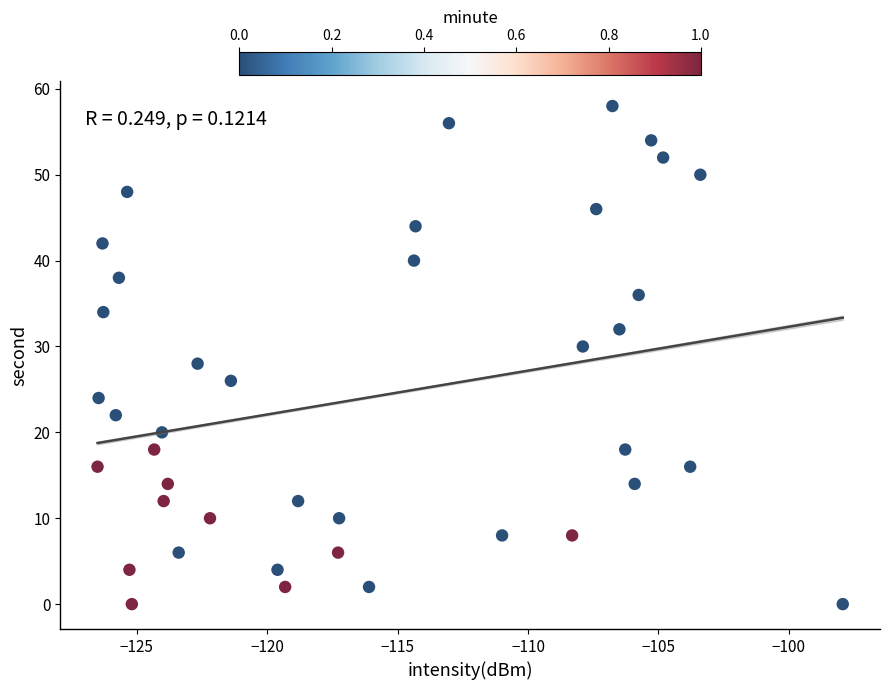

What is the range of Y values (max minus min)?

58